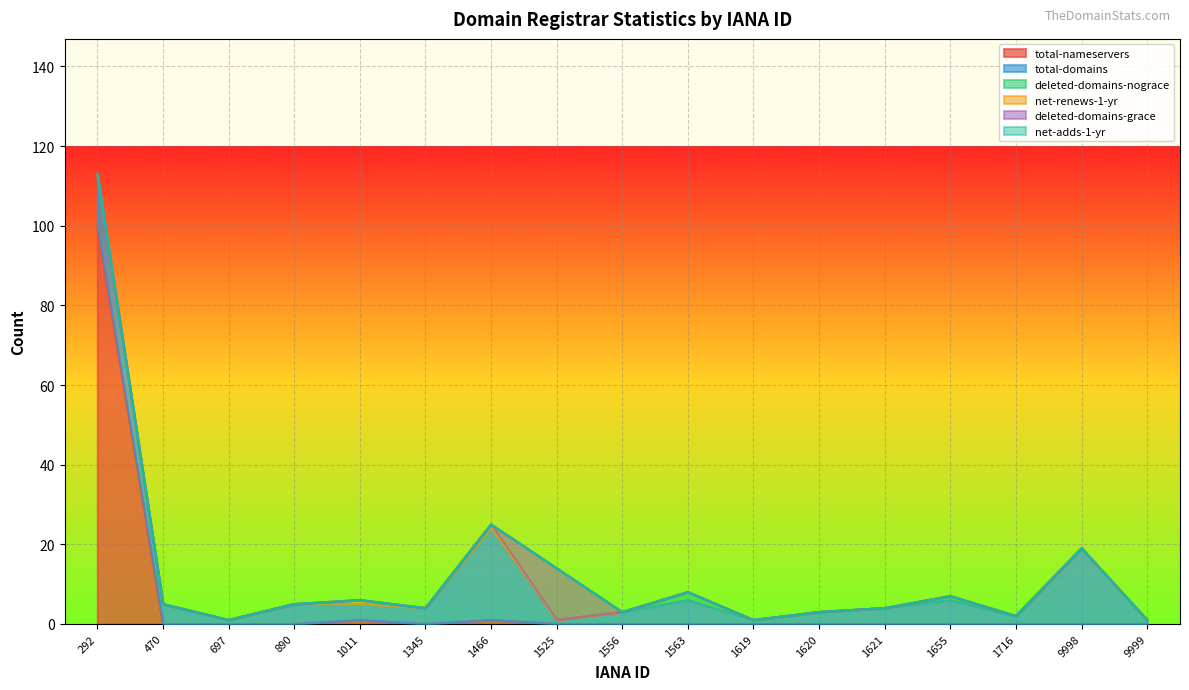

Reading left to right, extract all data points from this chart.

total-nameservers: 100	0	0	0	1	0	1	0	0	0	0	0	0	0	0	0	0
total-domains: 13	5	1	5	4	4	23	1	3	6	1	3	4	6	2	19	1
deleted-domains-nograce: 0	0	0	0	0	0	0	0	0	2	0	0	0	1	0	0	0
net-renews-1-yr: 0	0	0	0	1	0	1	0	0	0	0	0	0	0	0	0	0
deleted-domains-grace: 0	0	0	0	0	0	0	13	0	0	0	0	0	0	0	0	0
net-adds-1-yr: 0	0	0	0	0	0	0	0	0	0	0	0	0	0	0	0	0